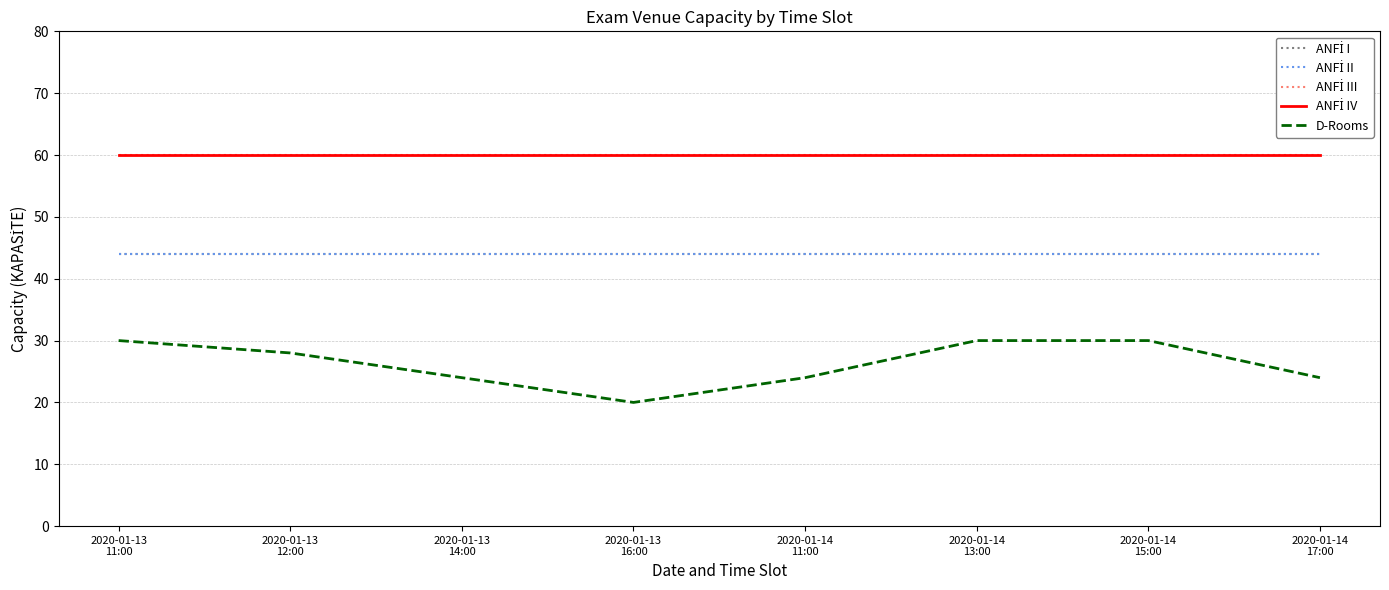

Is it true that ANFİ I equals 72 at 2020-01-14
15:00?

False